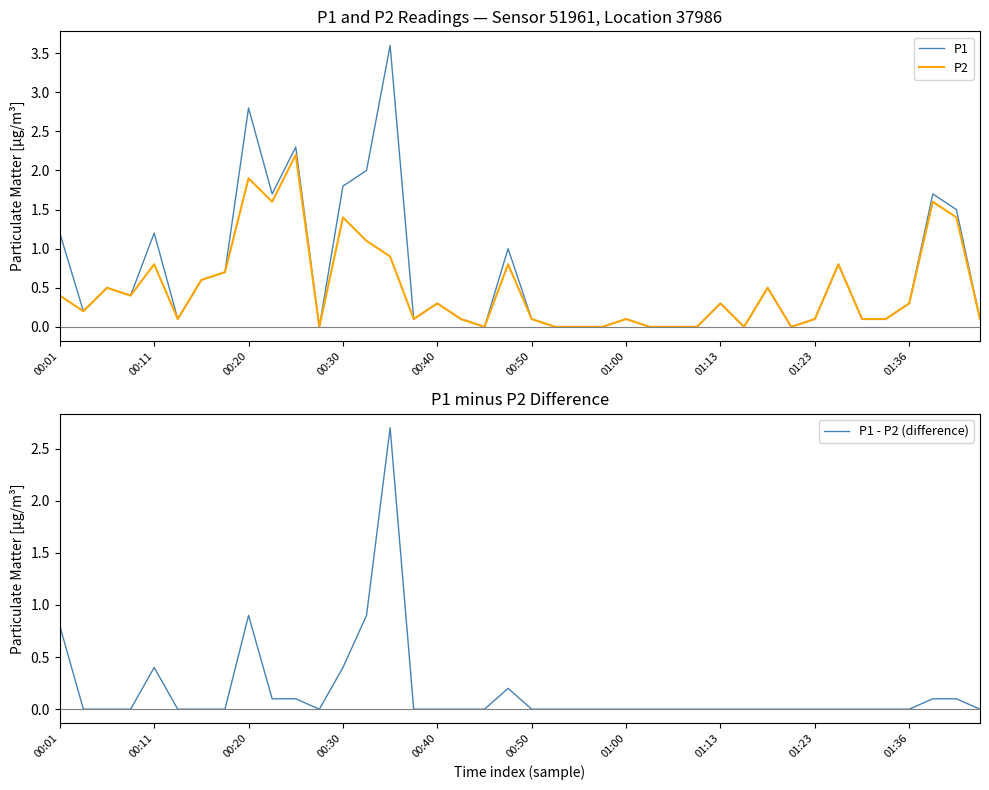

What is the sum of all P1 - P2 (difference) values?

6.7